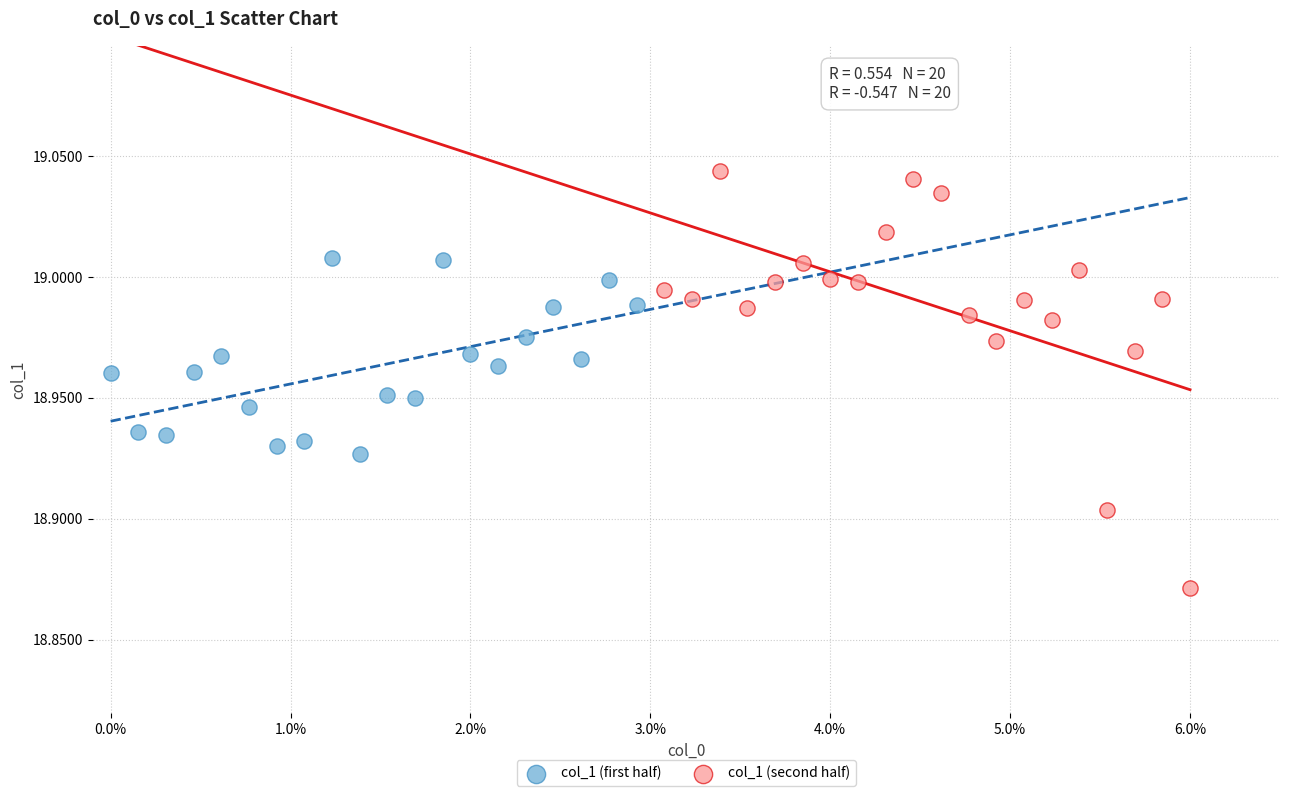

What are all the series names shown in the legend?

col_1 (first half), col_1 (second half)